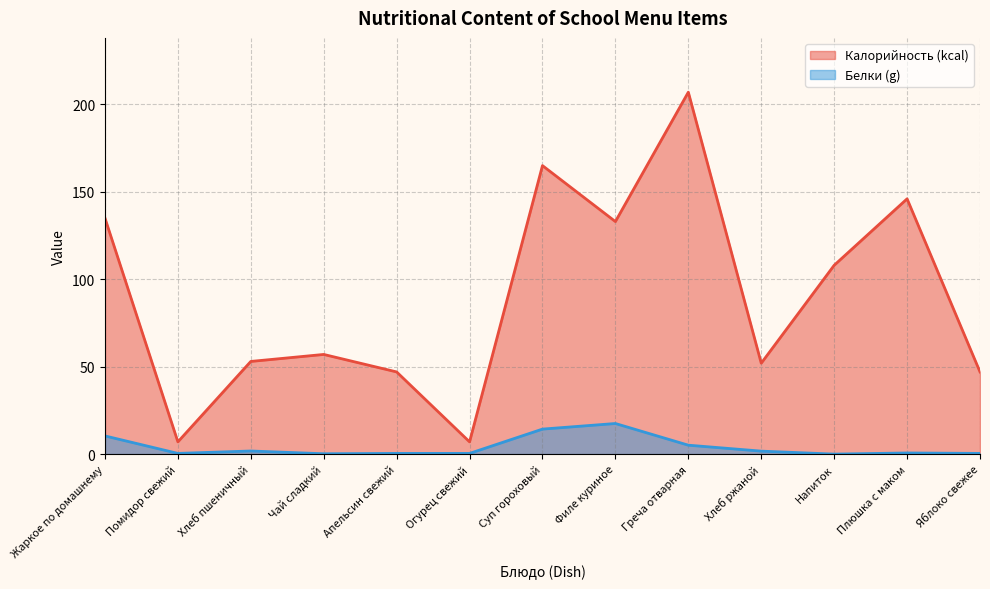

Read the Белки value at Помидор свежий.

0.4